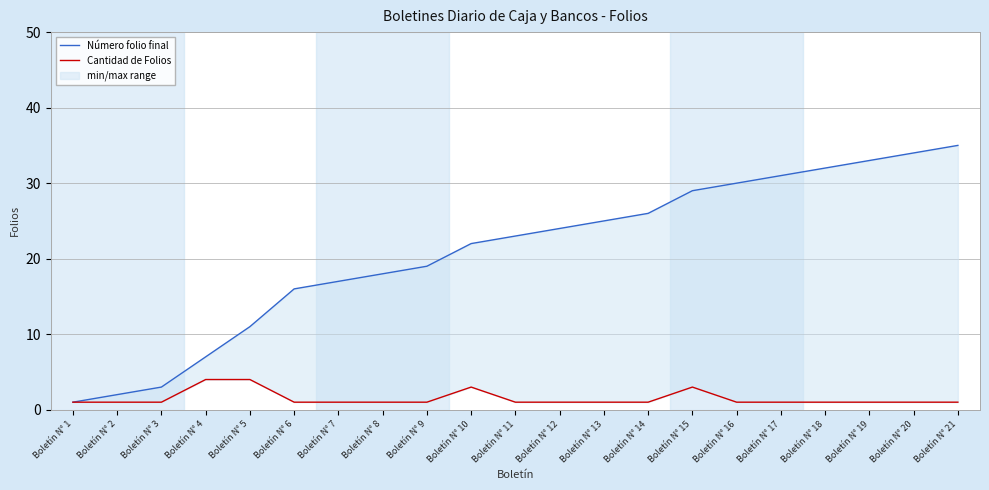

The value of Cantidad de Folios at Boletín N° 13 is 0. True or false?

False